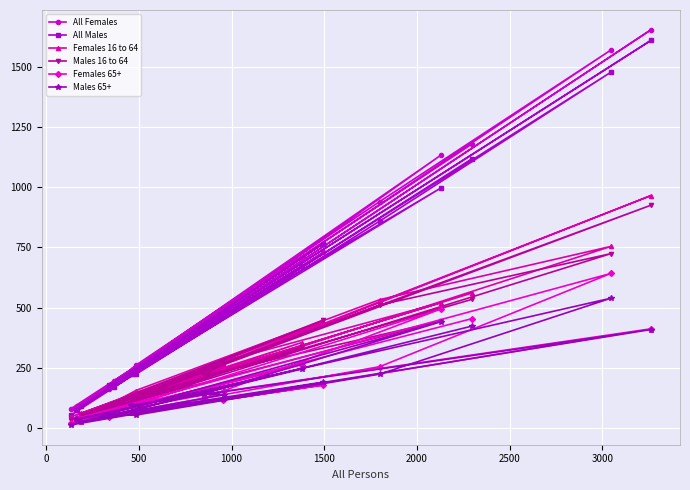

Which series has the largest range (max minus min)?

All Females